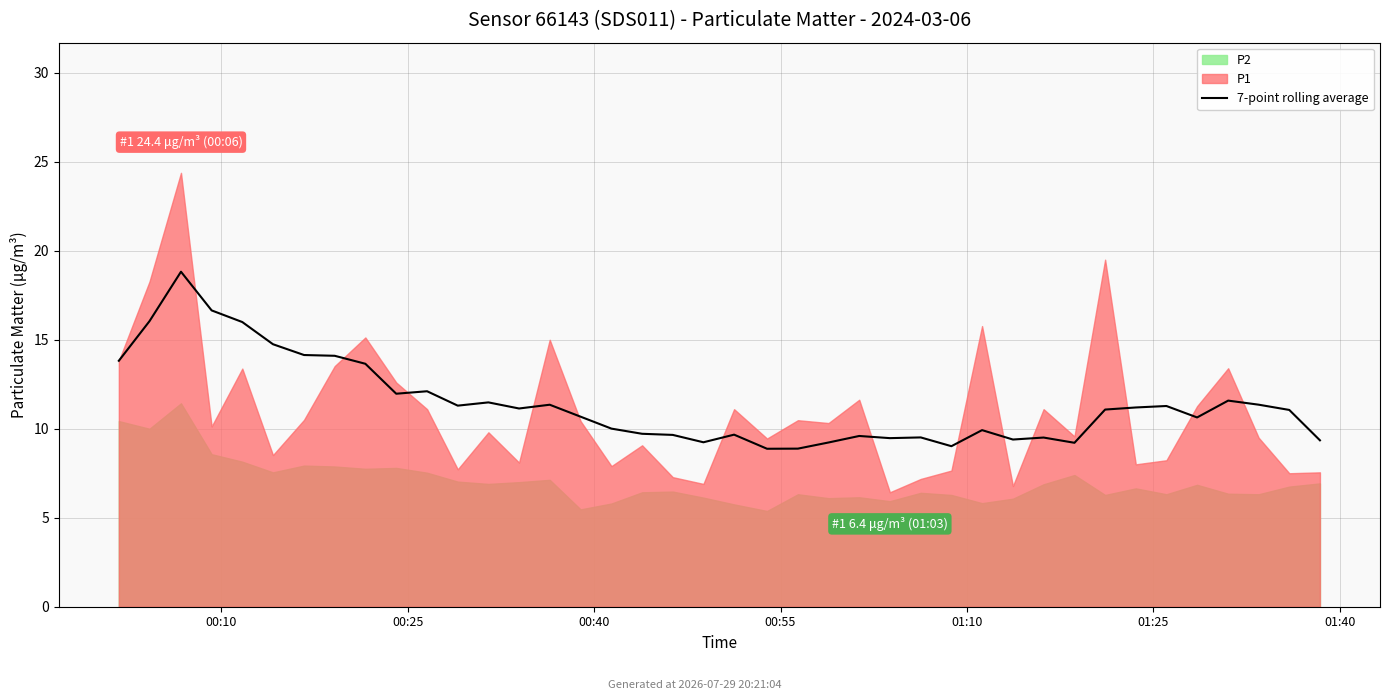

Between 16 and 26, which is larger?

16